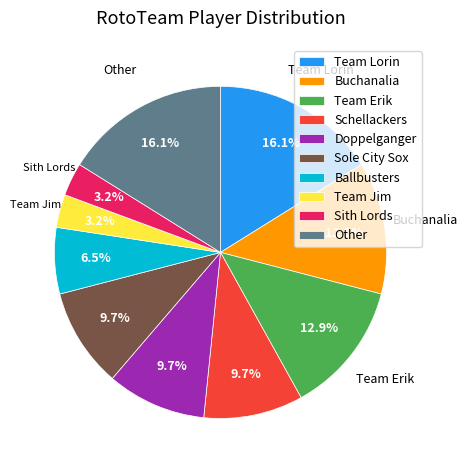

To the nearest percent, what is the difference between the largest and smallest slice percentages?

13%